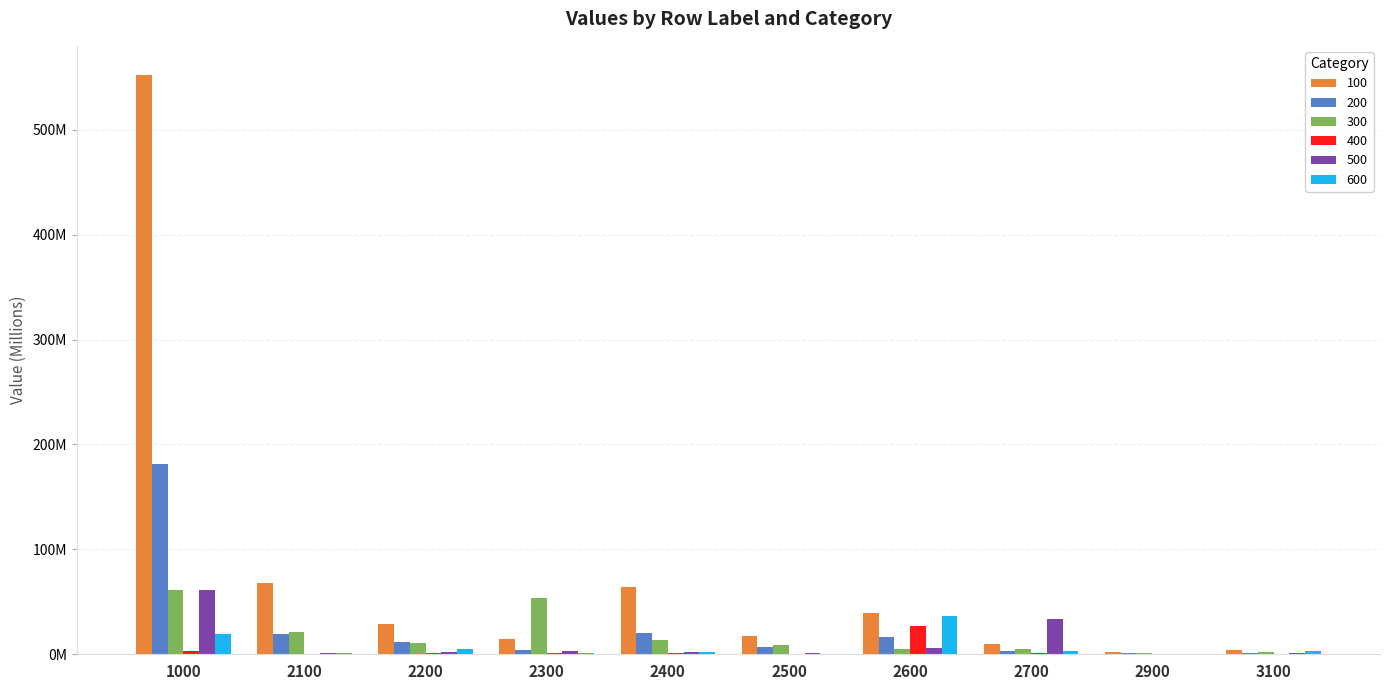

What is the greatest value displayed?

552.4